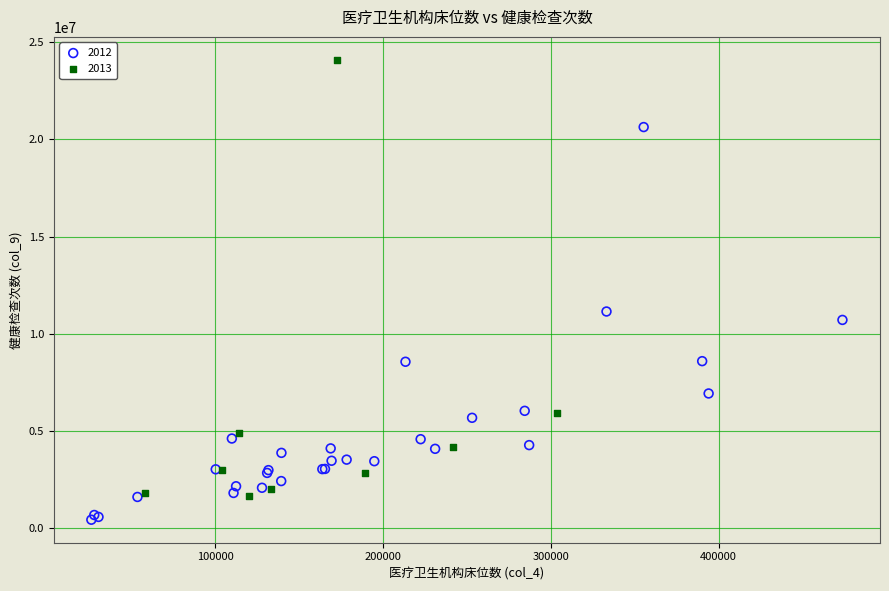

Which series contains the highest Y value?

2013